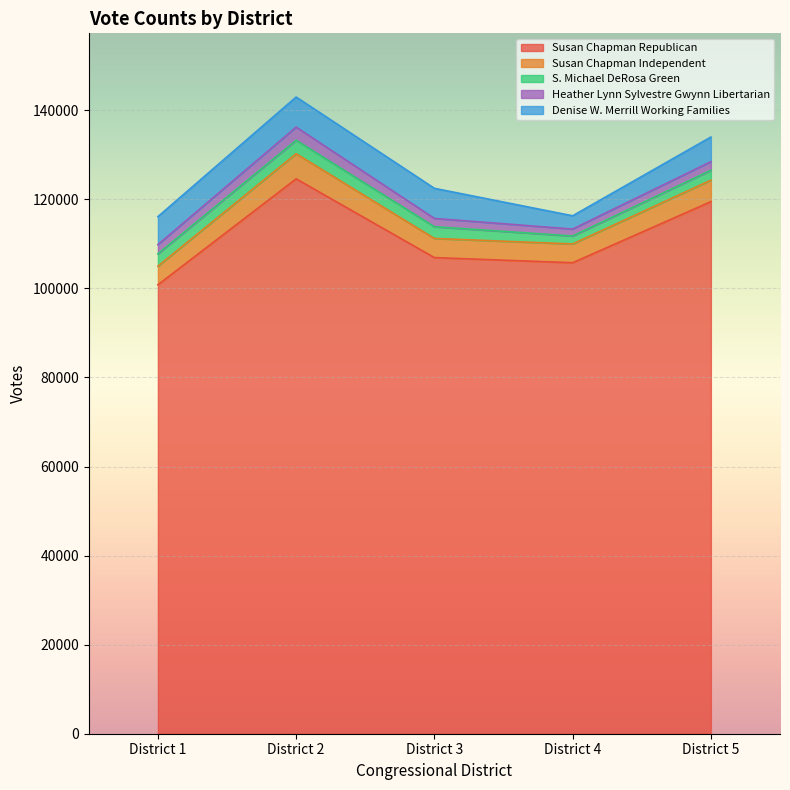

What is the value of the Susan Chapman Independent point at the 1st from the left?

4182